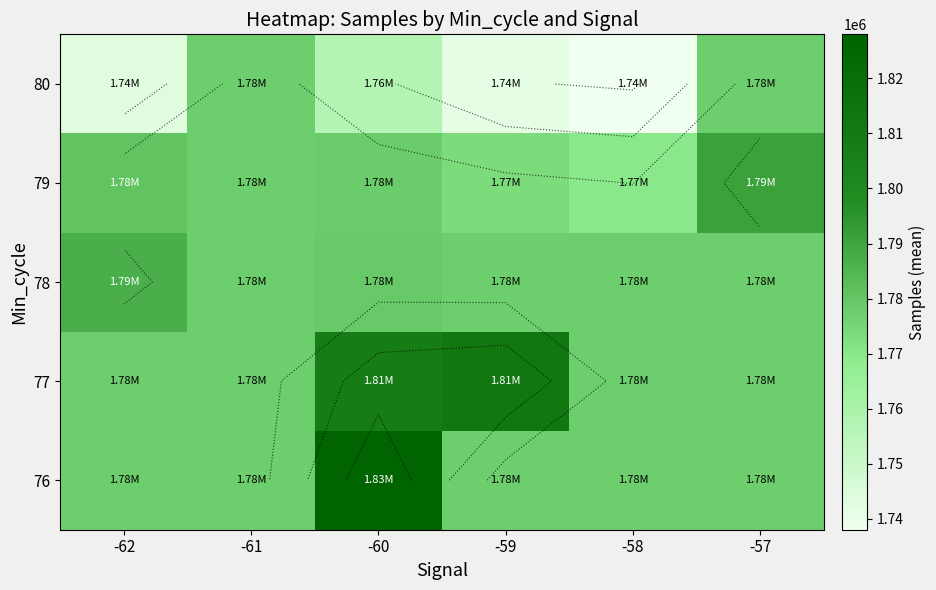

How many categories are shown in the chart?

6